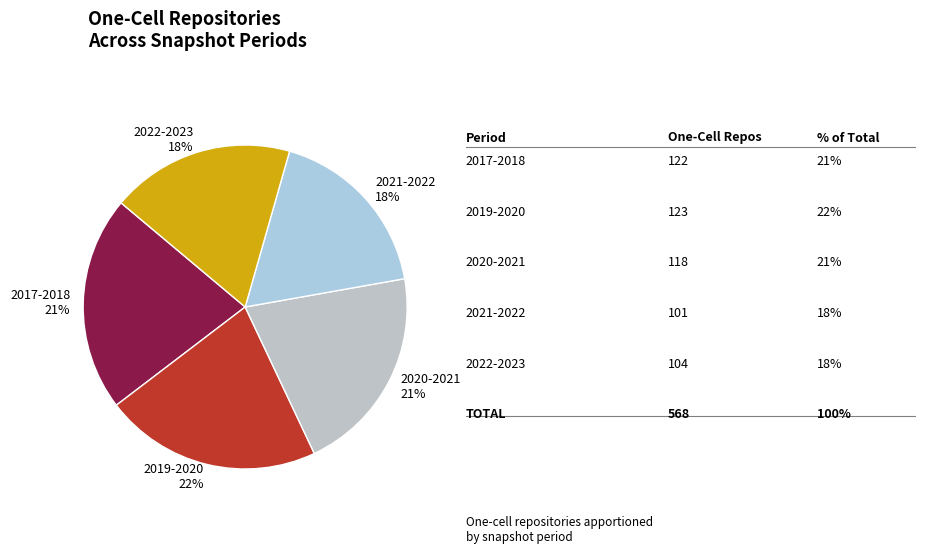

Does 2022-2023 represent more than half of the total?

No